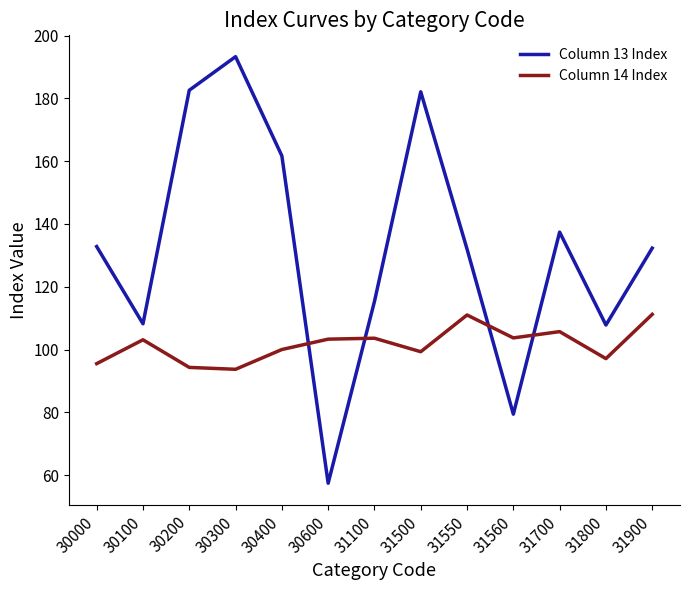

How many categories are shown in the chart?

13